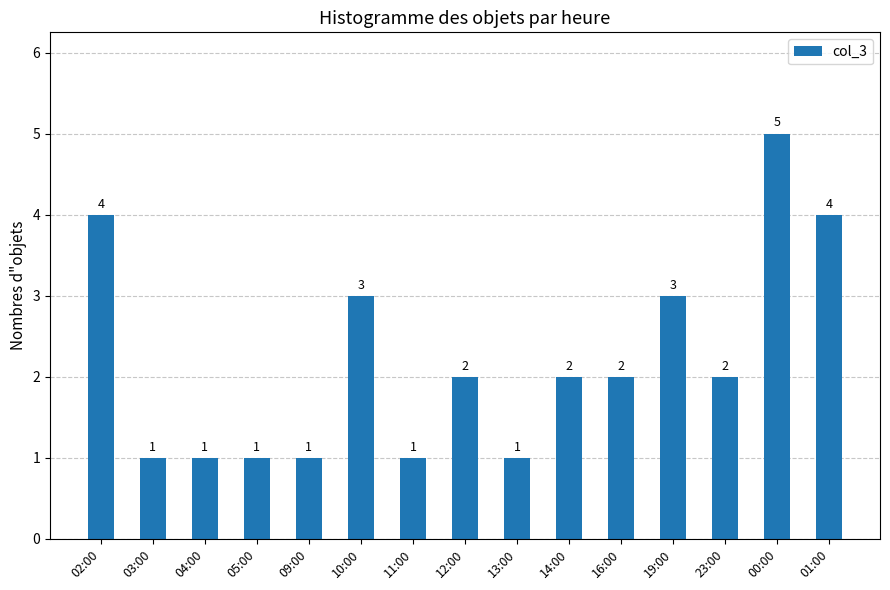

True or false: the data shows 0 at 05:00.

False